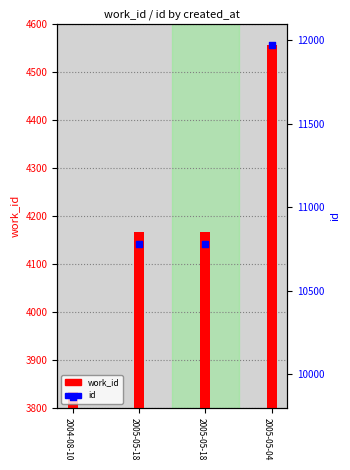

What is the ratio of the value at 2005-05-04 to the value at 2005-05-18?

1.1